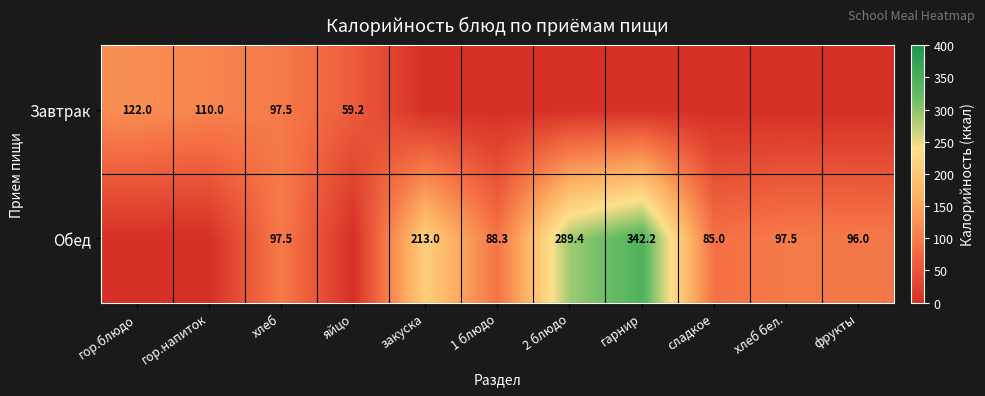

How many categories are shown in the chart?

11